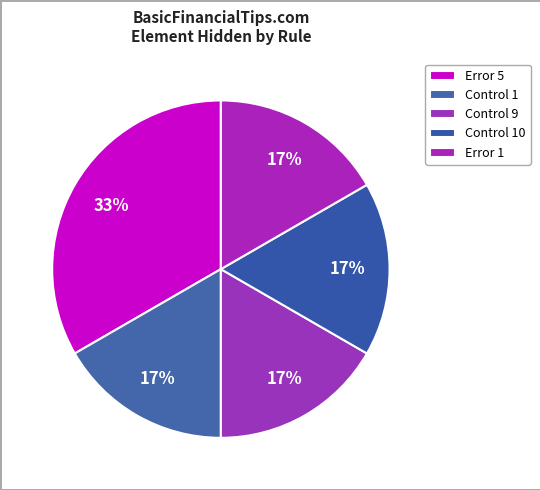

How many slices are in this pie chart?

5